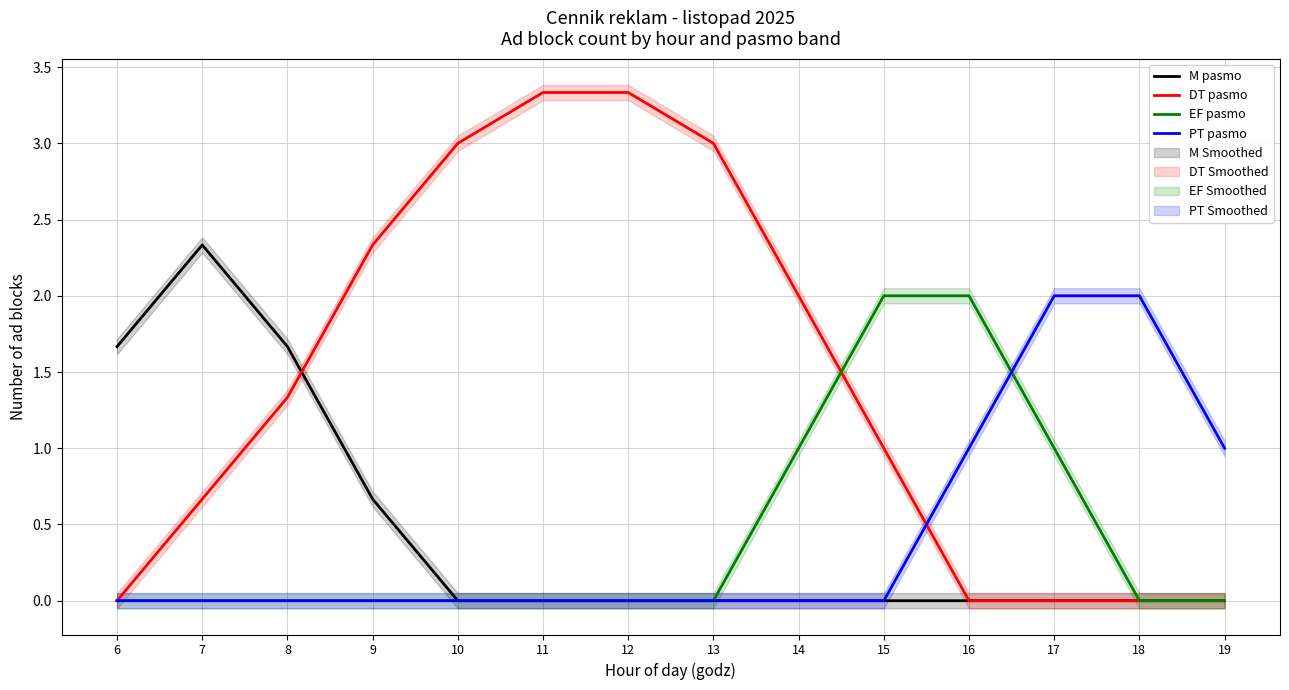

Where is EF pasmo nearest to the value 1?

14